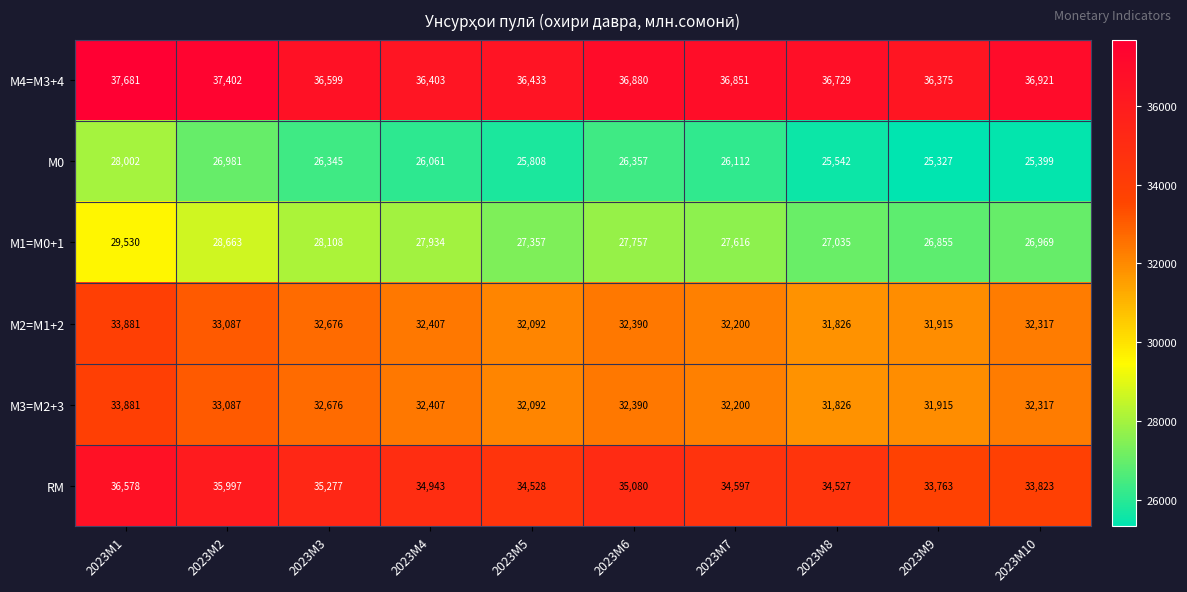

What is the maximum value for RM?

36578